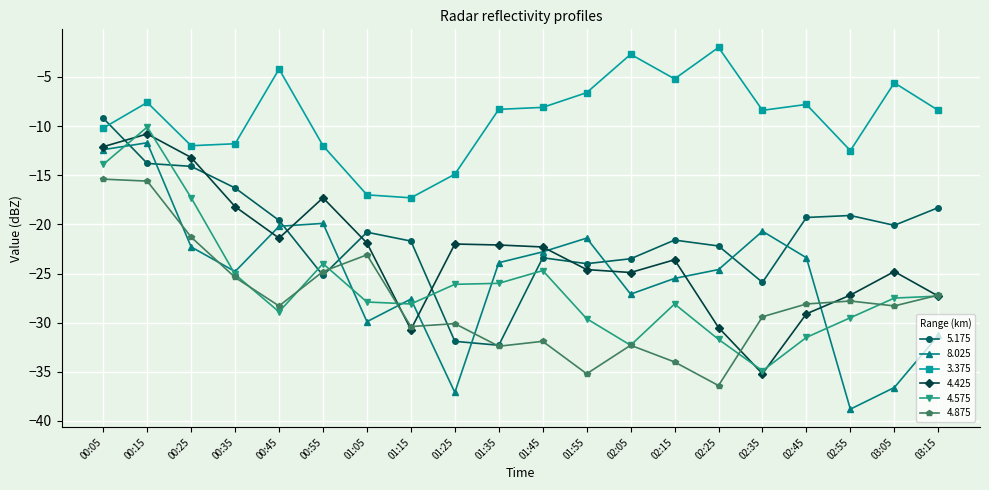

True or false: 8.025 has a value of -25.5 at 02:15.

True